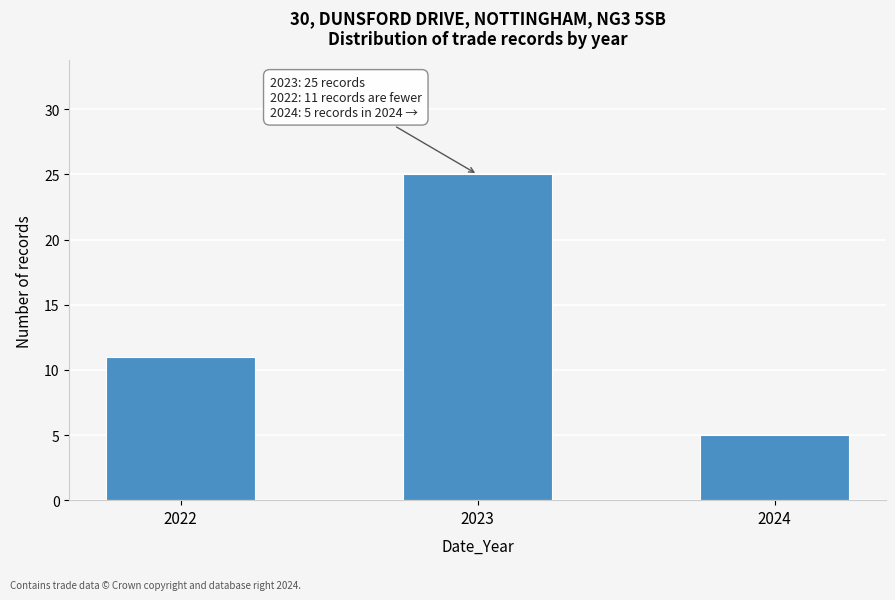

Reading right to left, extract all data points from this chart.

5	25	11